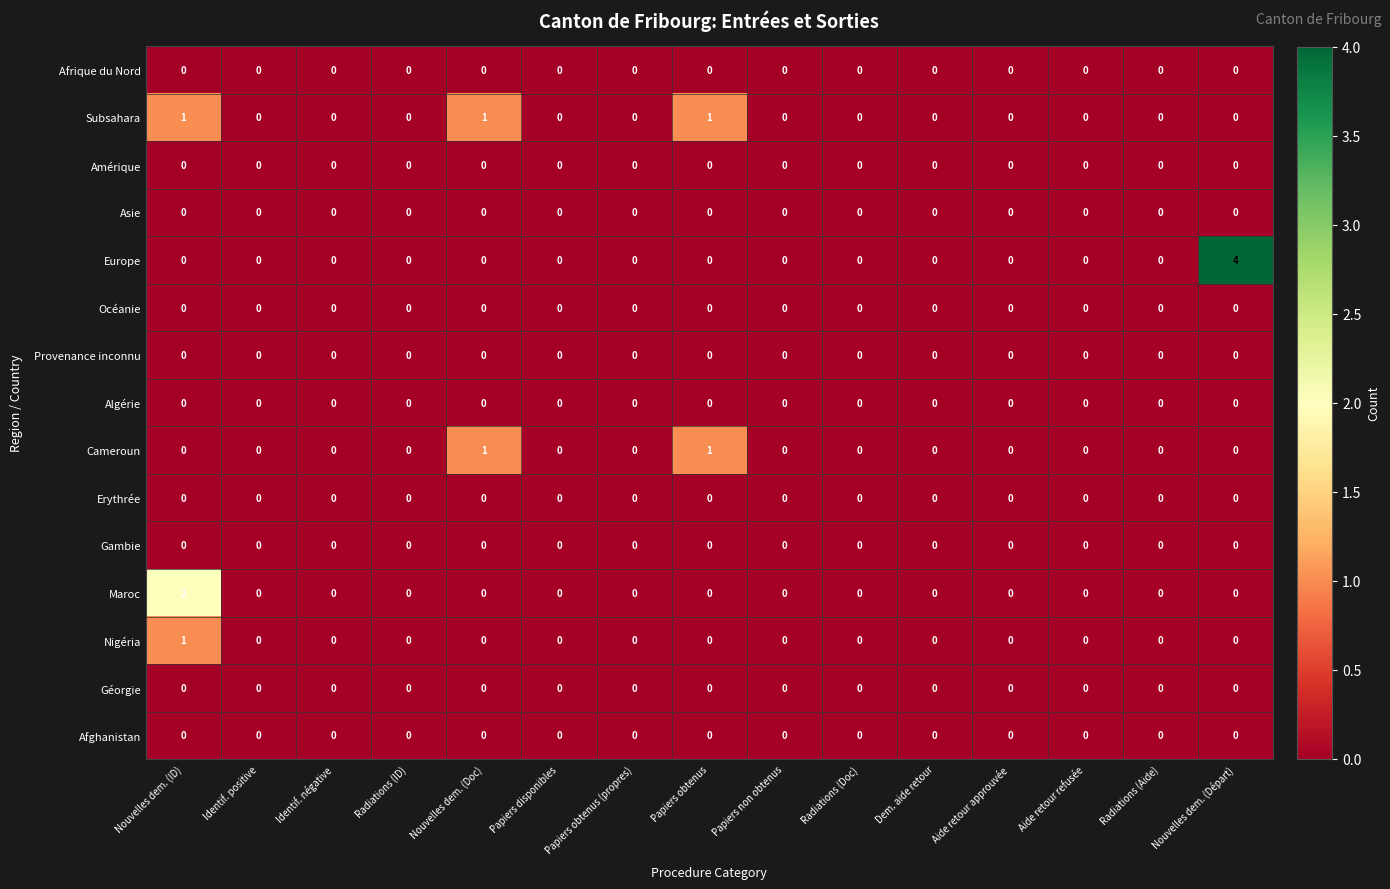

Which series has the widest spread of values?

Europe